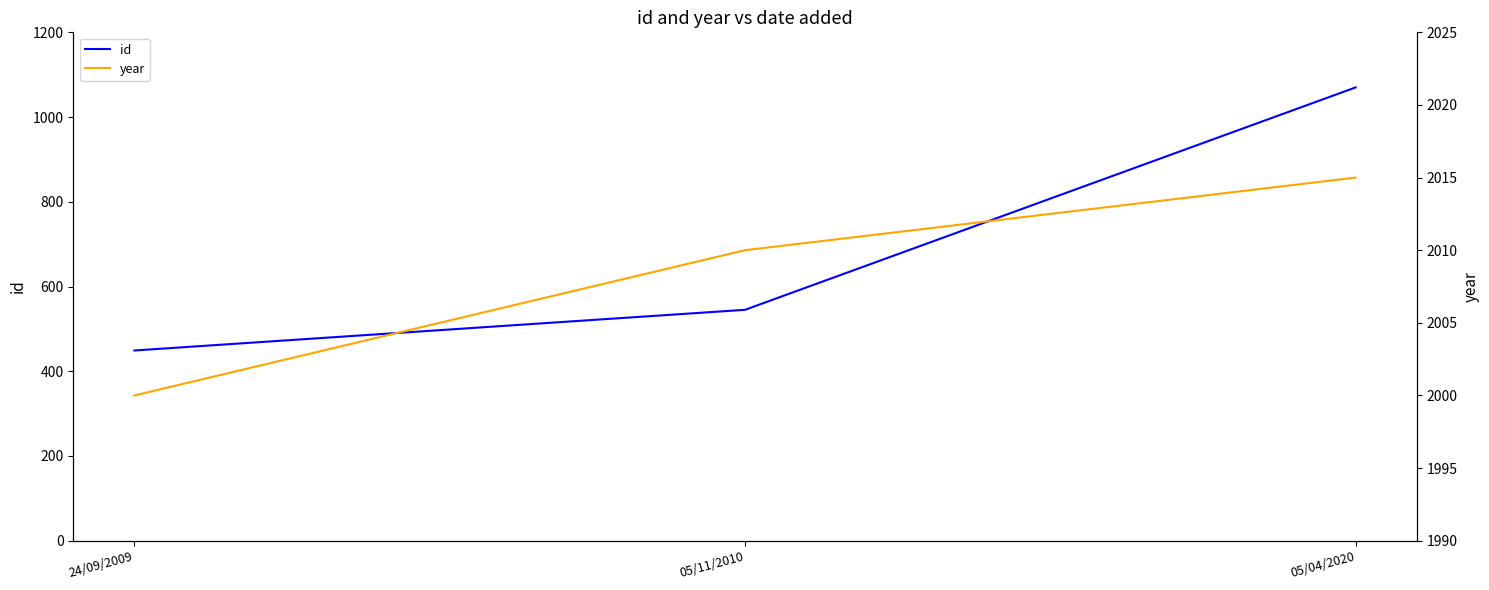

Rank the series by their average value, from lowest to highest.

id, year